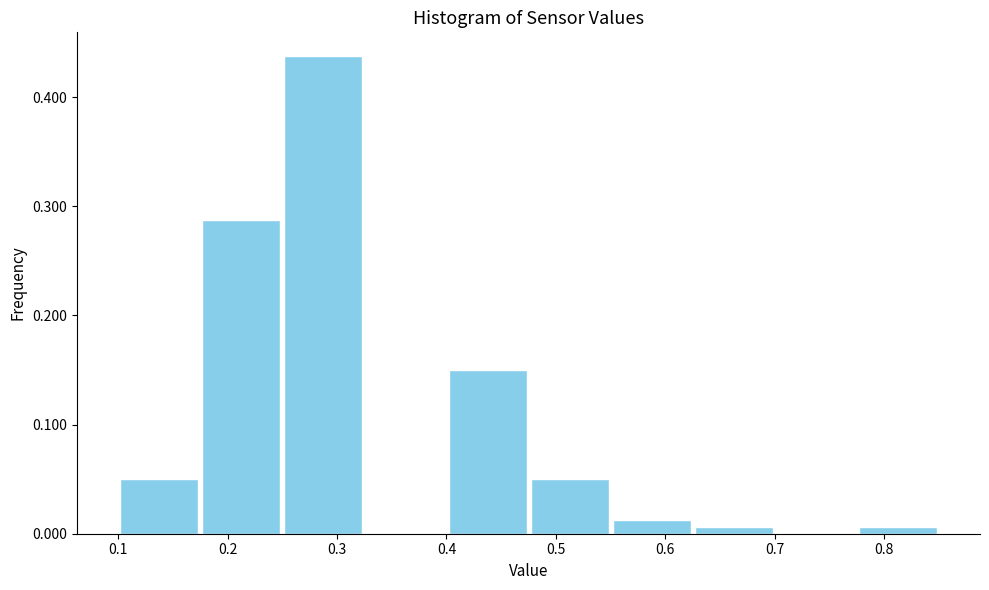

Reading left to right, transcribe this chart: for each bar, give the range it covers on the x-axis and its height. Neither the bar edges nor the heights are printed on the chart, so give them approximately, as read against the axes.

0.100 to 0.175: 0.05
0.175 to 0.250: 0.29
0.250 to 0.325: 0.44
0.325 to 0.400: 0
0.400 to 0.475: 0.15
0.475 to 0.550: 0.05
0.550 to 0.625: 0.01
0.625 to 0.700: under 0.01
0.700 to 0.775: 0
0.775 to 0.850: under 0.01